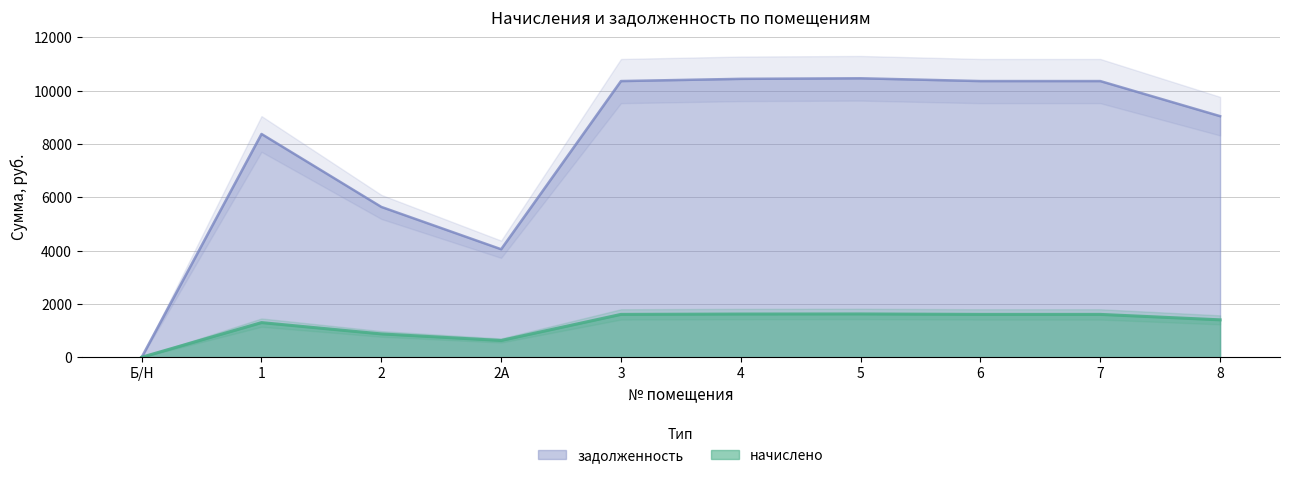

True or false: задолженность and начислено cross at least once.

False